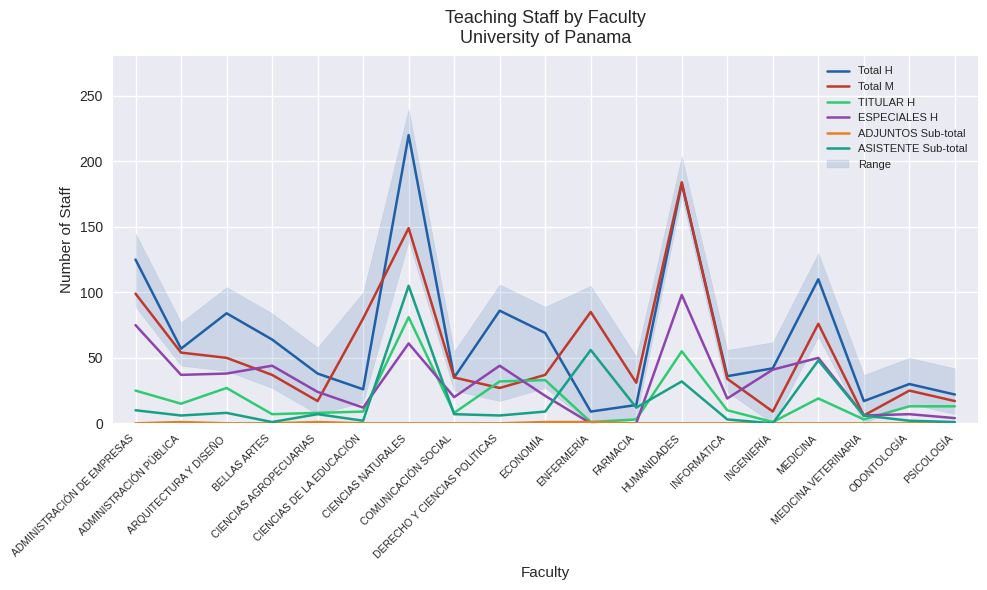

Which series has the widest spread of values?

Total H